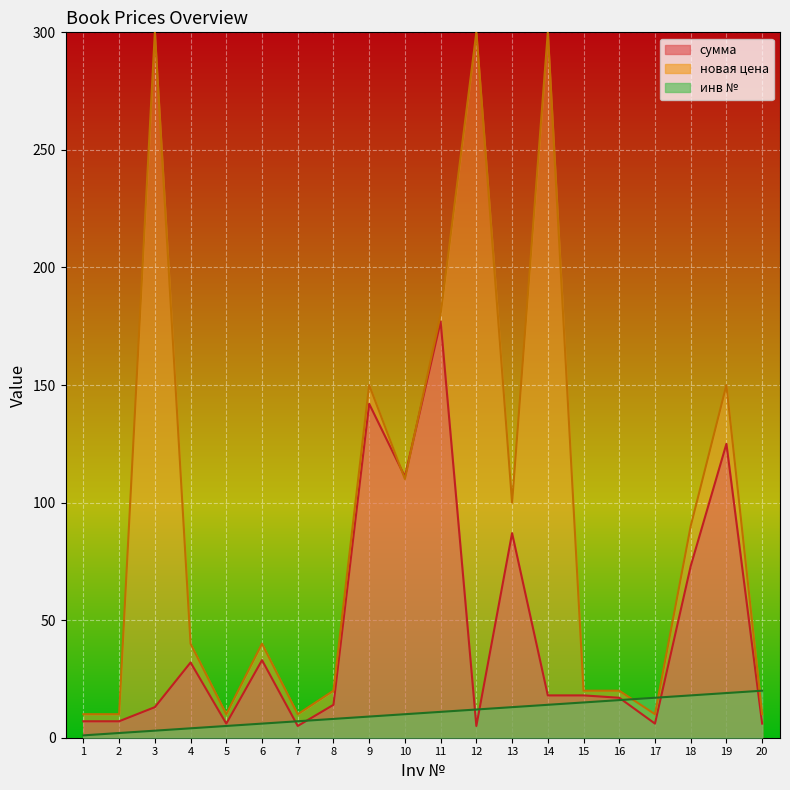

Read the сумма value at 18.

73